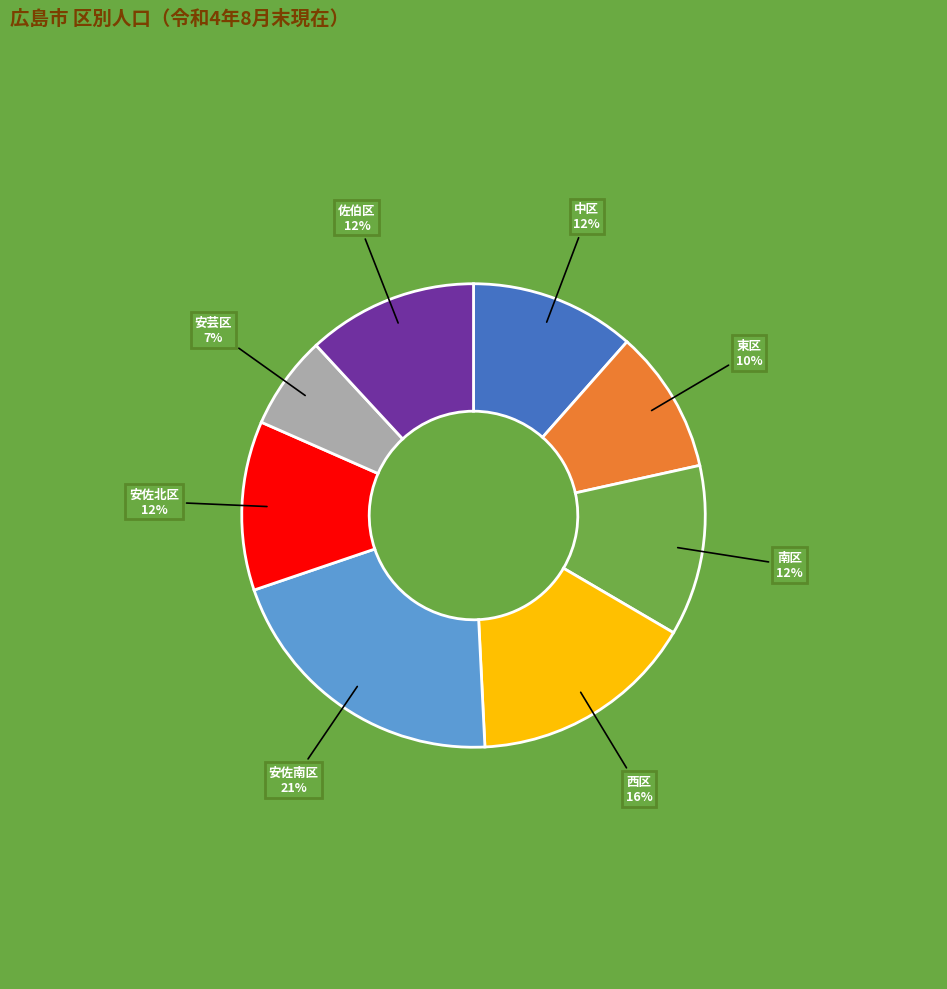

The 安佐南区 slice represents 21% of the pie. True or false?

True